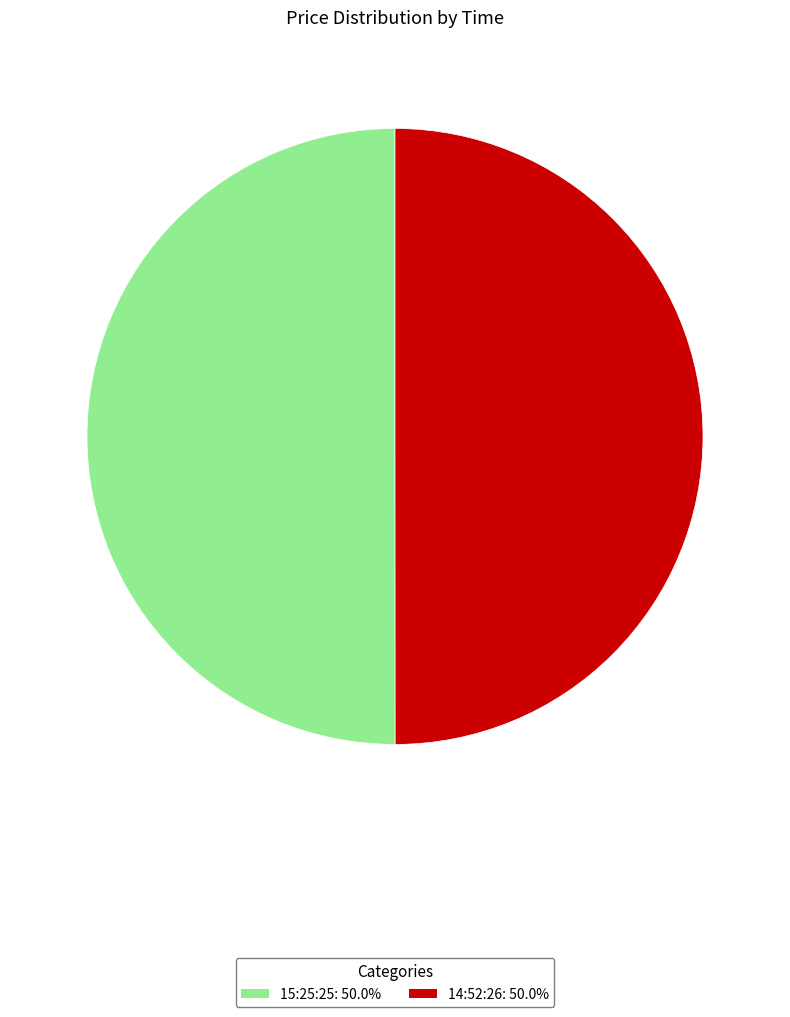

Approximately how many times larger is the value at 14:52:26: 50.0% compared to 15:25:25: 50.0%?

1.0